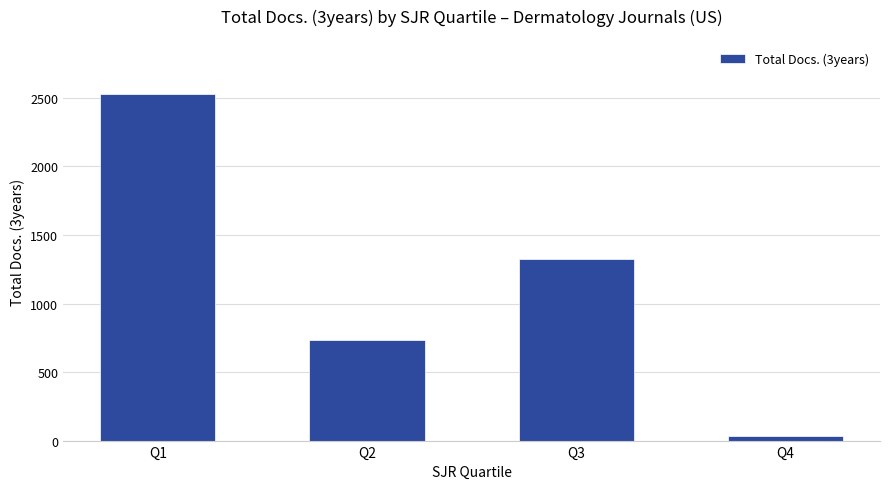

How many values are below 1325?

2